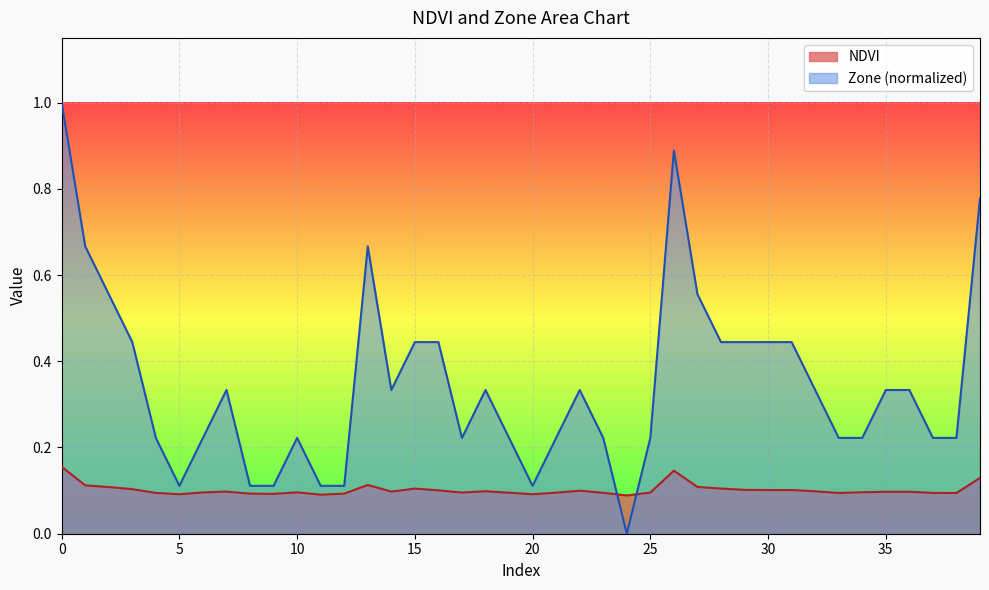

Which category has the lowest value in the Zone series?

24